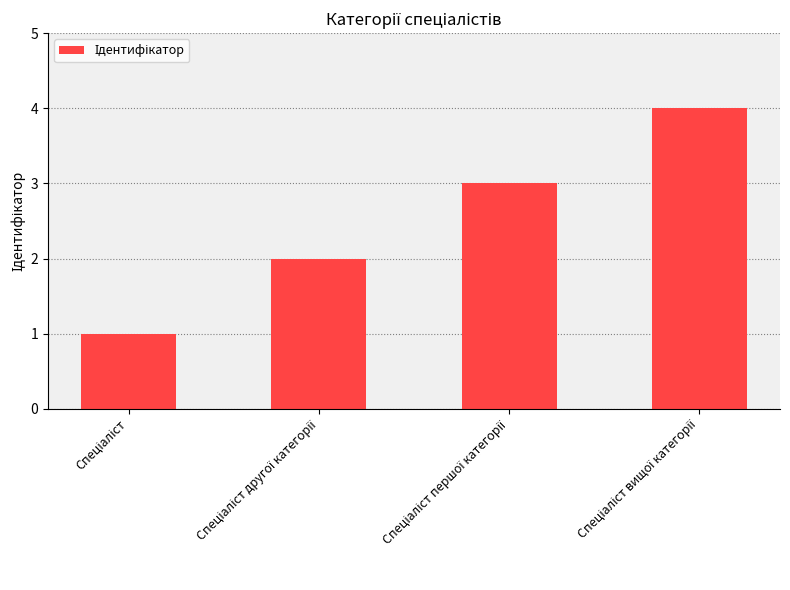

Count the number of categories in the chart.

4